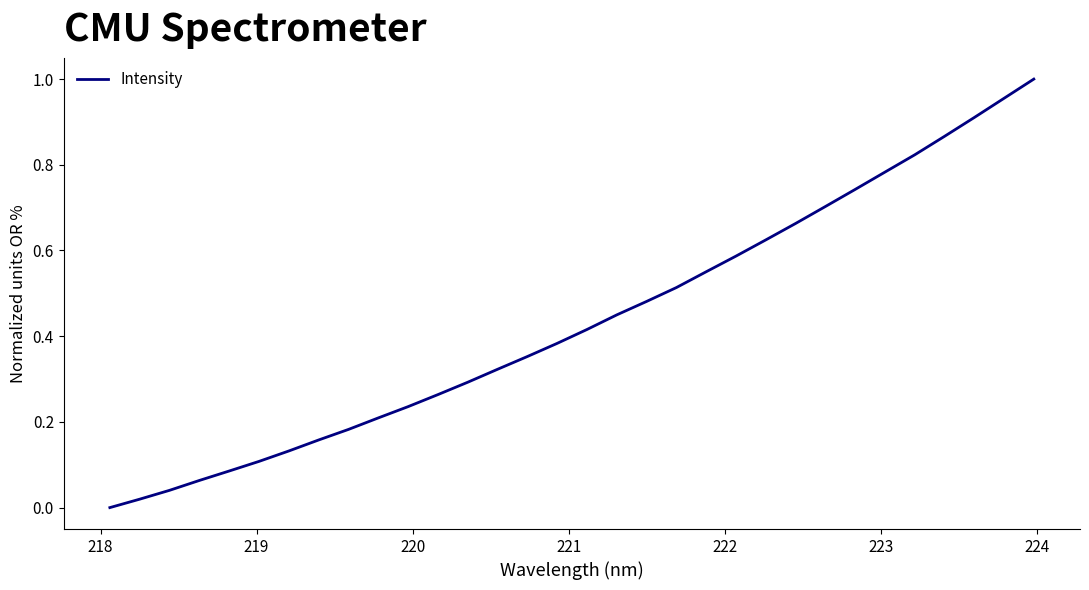

Is this an area chart (filled region under the line)?

No